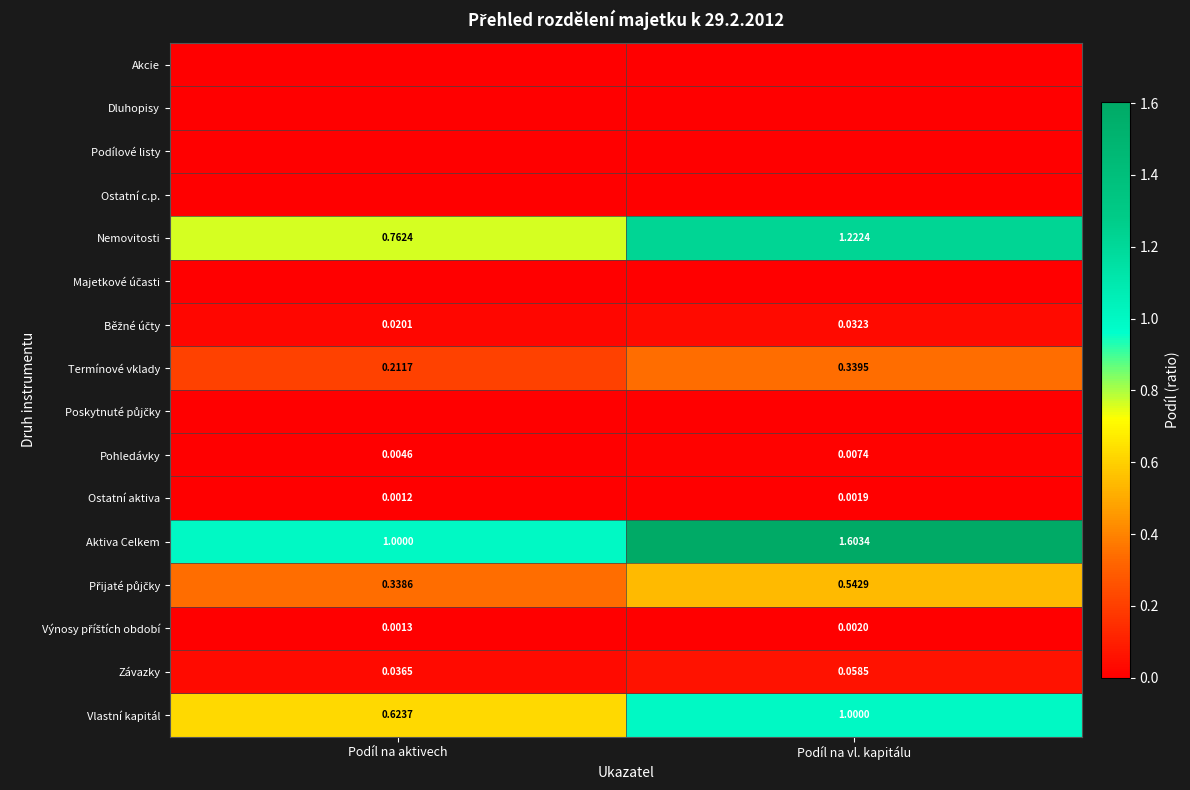

At which label is Pohledávky closest to 0?

Podíl na aktivech